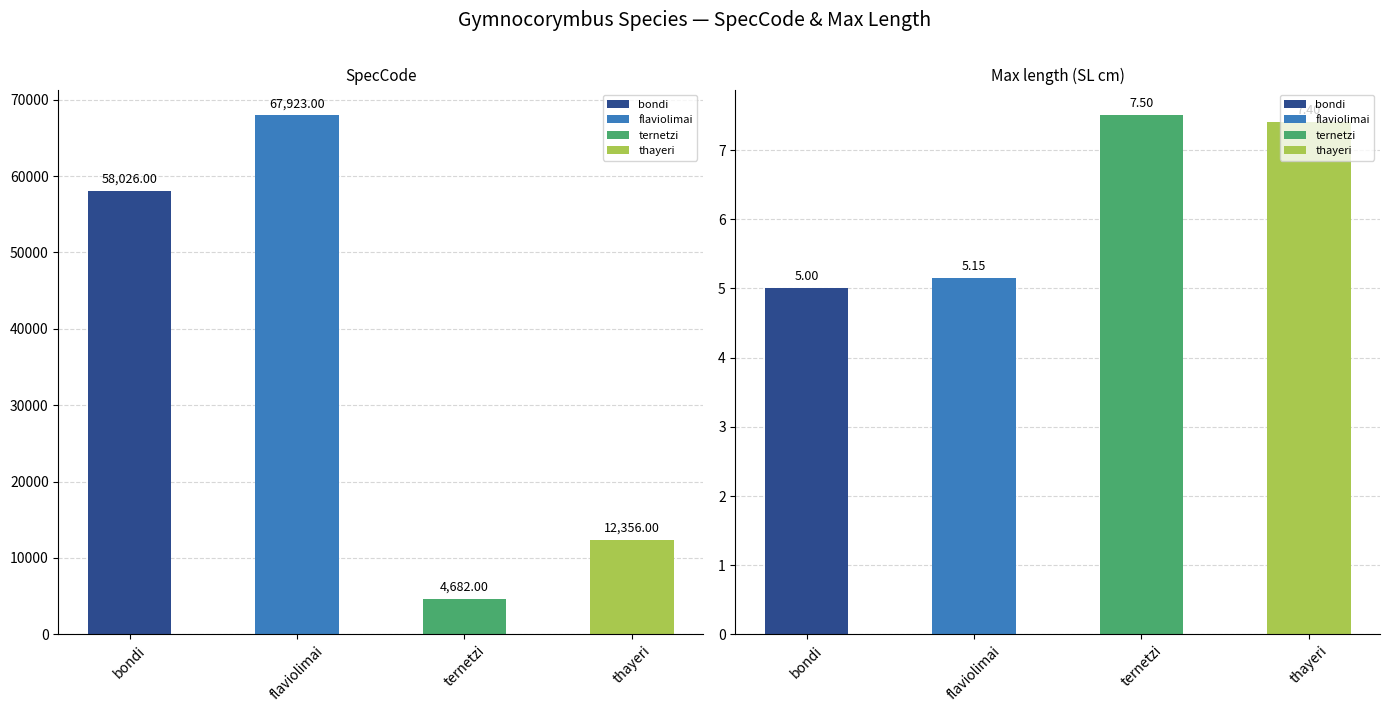

What is the sum of the Max length values at bondi and ternetzi?

12.5